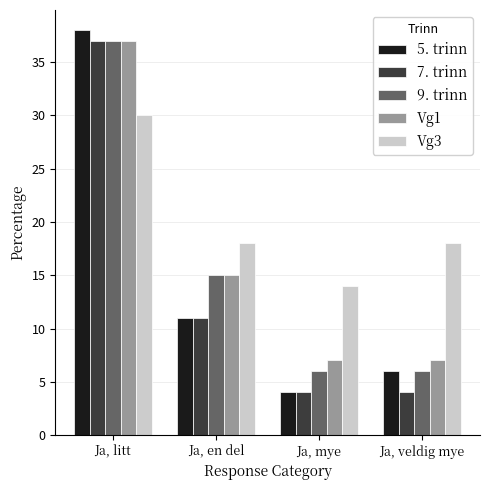

Between Ja, litt and Ja, en del, which series saw the biggest shift?

5. trinn